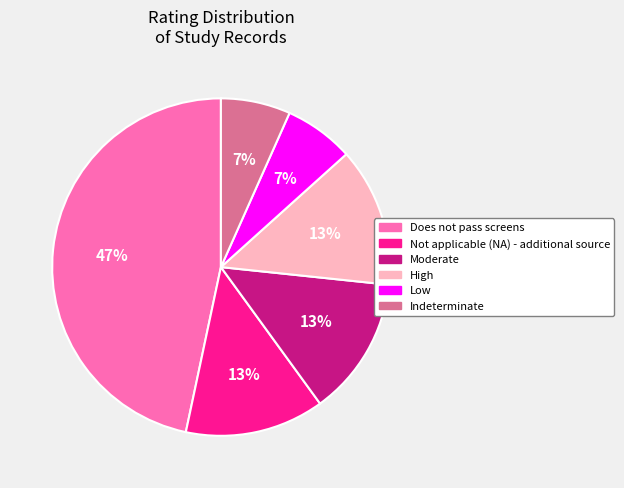

Which has a higher value, Low or High?

High